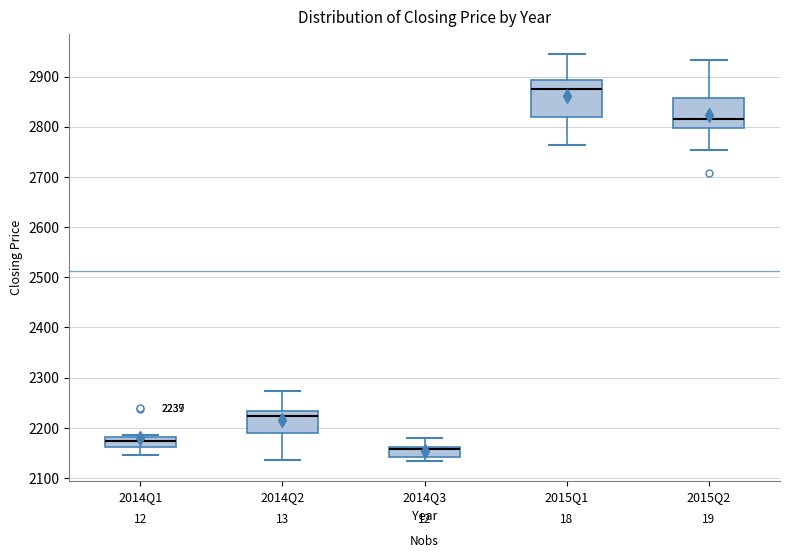

Which box is the tallest, from its lower edge to its upper edge?

2015Q1